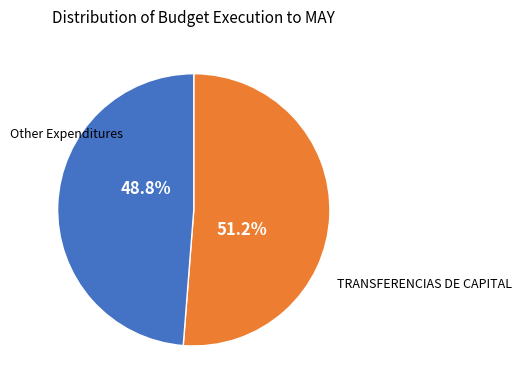

Combined, do TRANSFERENCIAS DE CAPITAL and Other Expenditures account for over 50%?

Yes